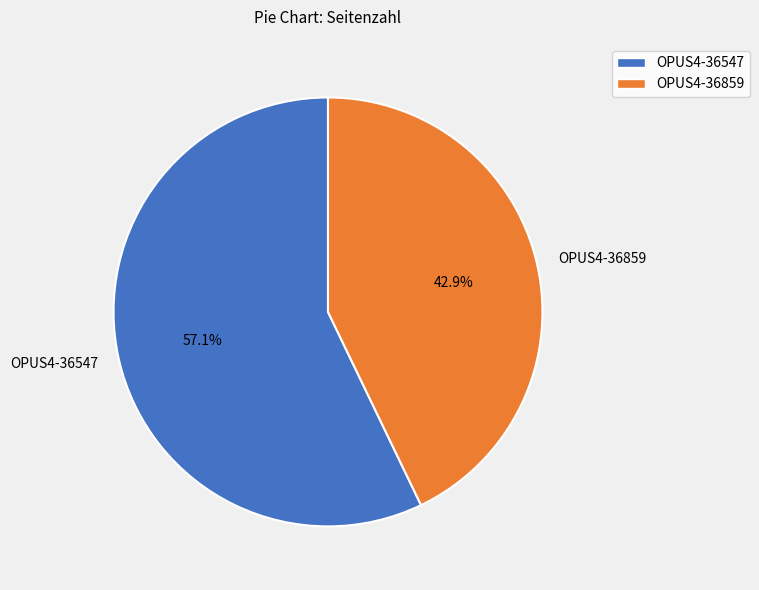

To the nearest percent, what portion does OPUS4-36547 represent?

57%